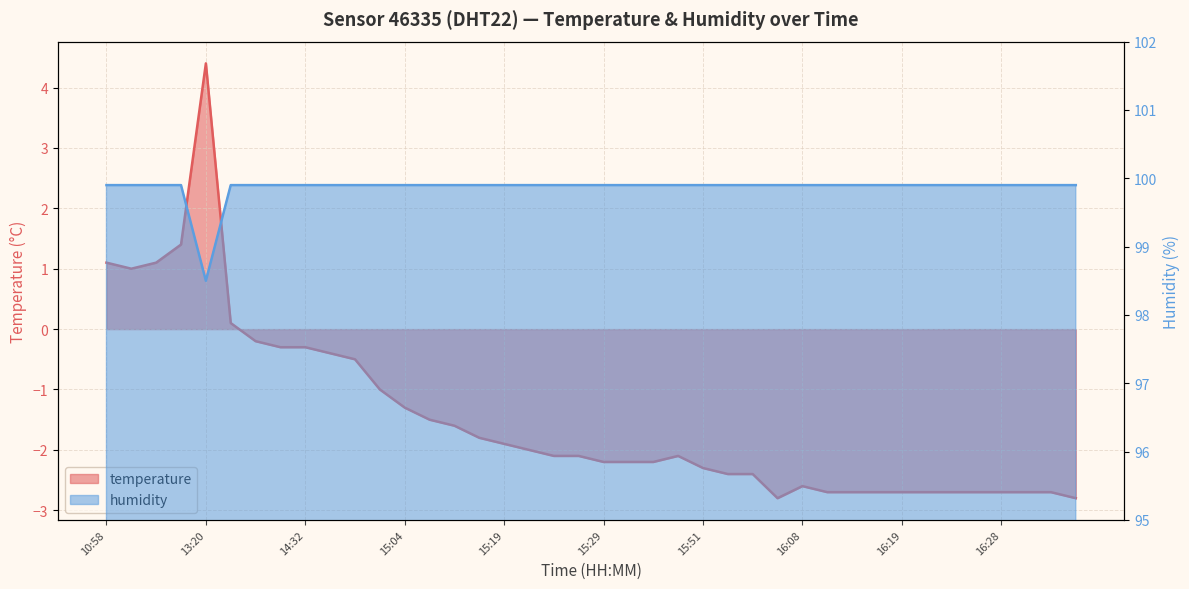

Is it true that humidity equals 157.6 at 15:54?

False